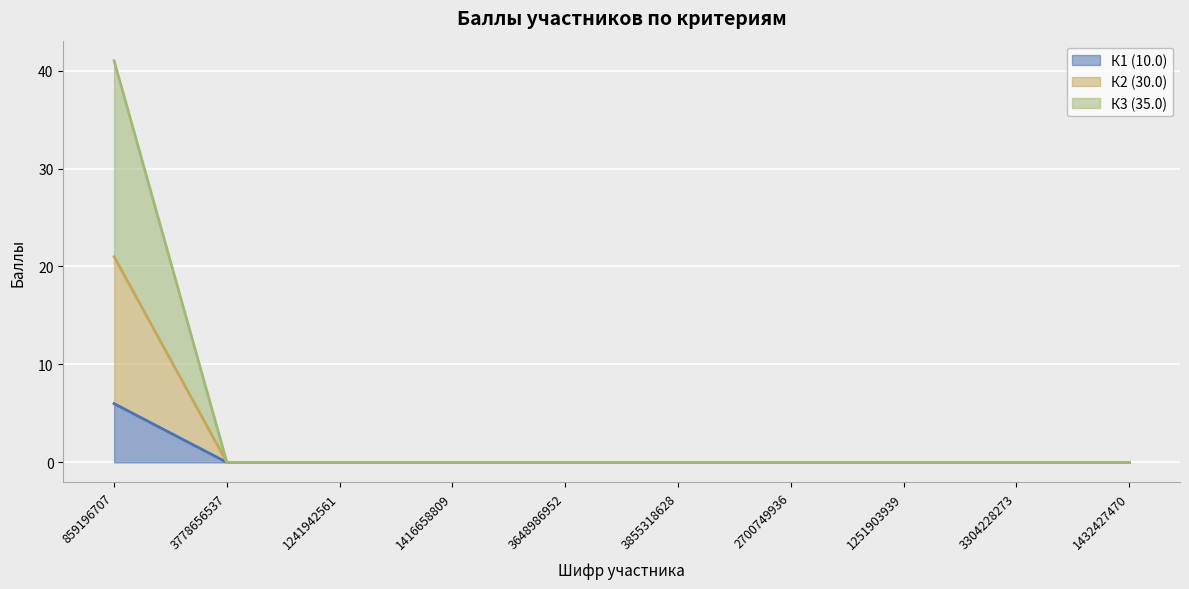

What are all the series names shown in the legend?

К1 (10.0), К2 (30.0), К3 (35.0)